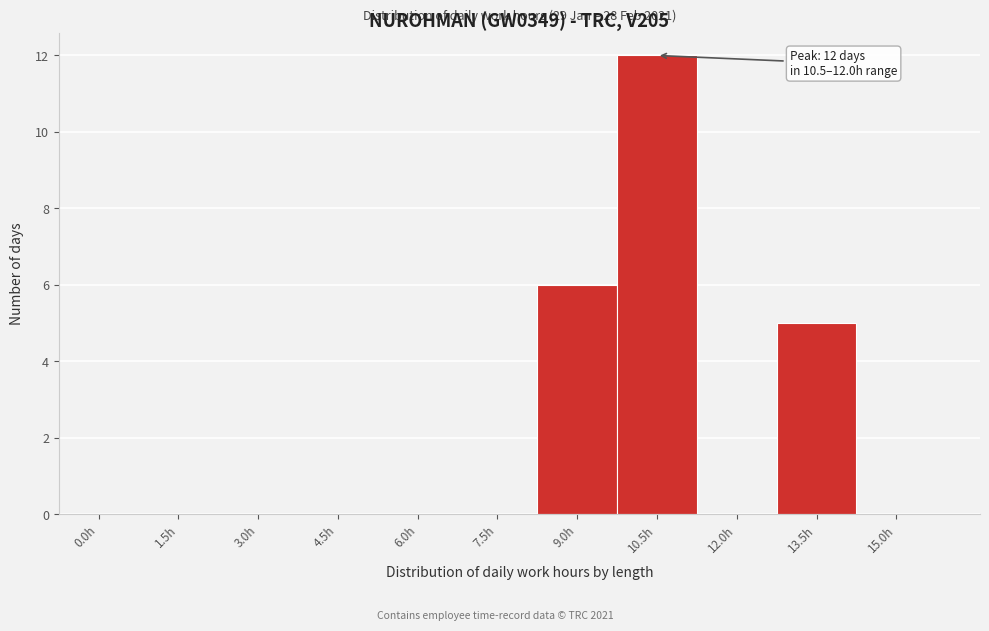

Reading left to right, list all the values displayed in this chart.

0.0h=0	1.5h=0	3.0h=0	4.5h=0	6.0h=0	7.5h=0	9.0h=6	10.5h=12	12.0h=0	13.5h=5	15.0h=0